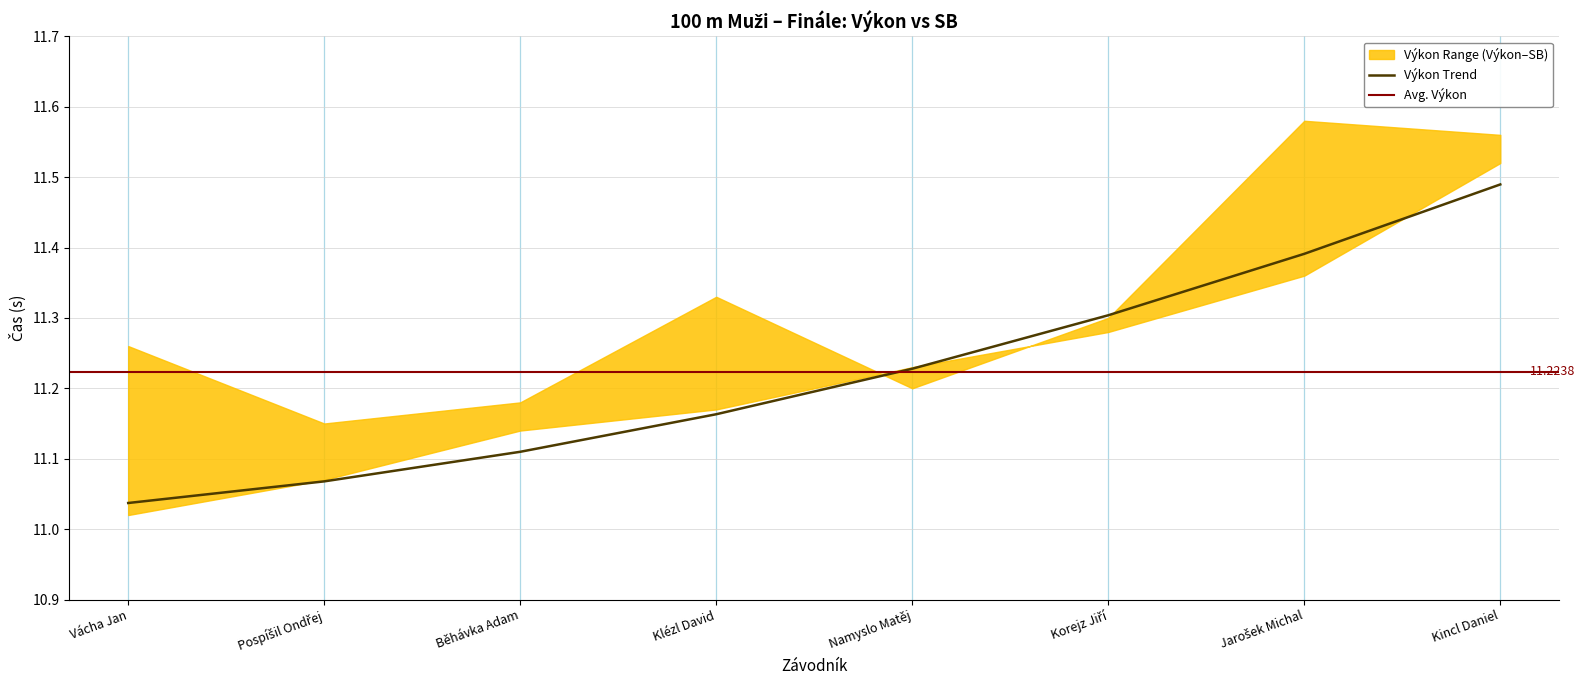

Reading right to left, extract all data points from this chart.

11.5	11.4	11.3	11.2	11.2	11.1	11.1	11.0